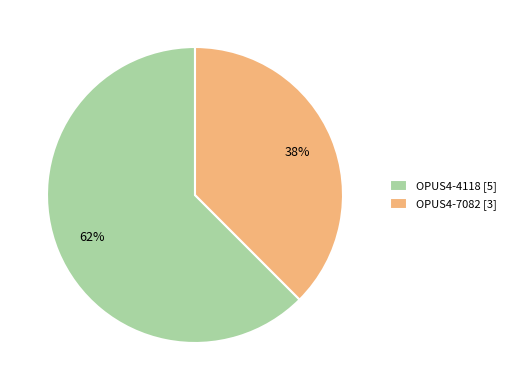

To the nearest percent, what portion does OPUS4-4118 represent?

62%